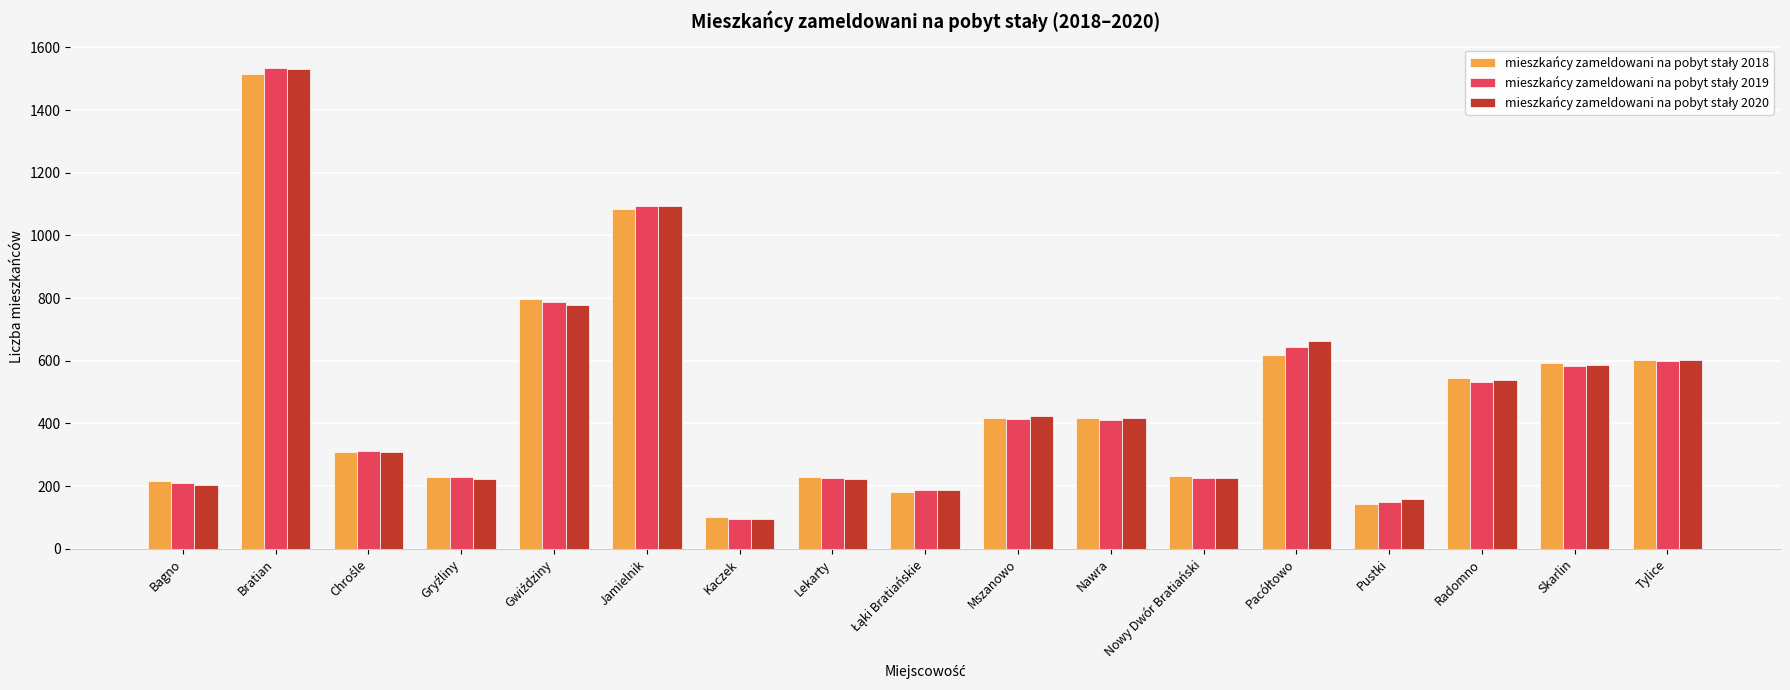

Are the bars grouped side by side (vs. stacked)?

Yes